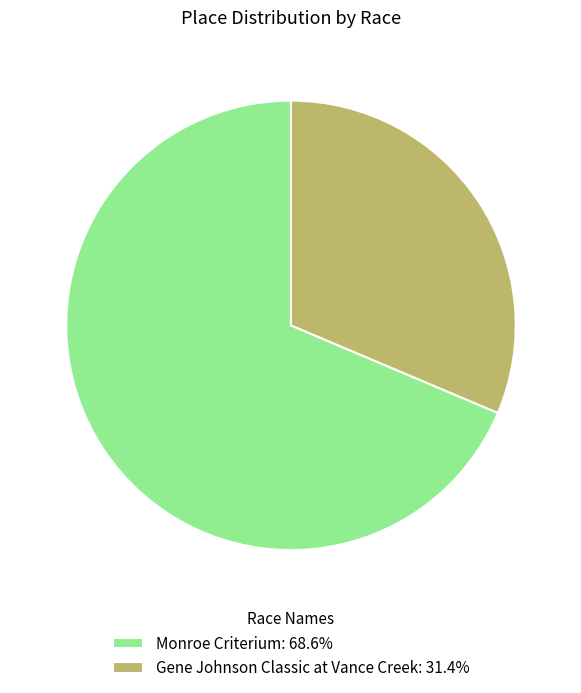

Is there any slice that represents more than half of the pie?

Yes